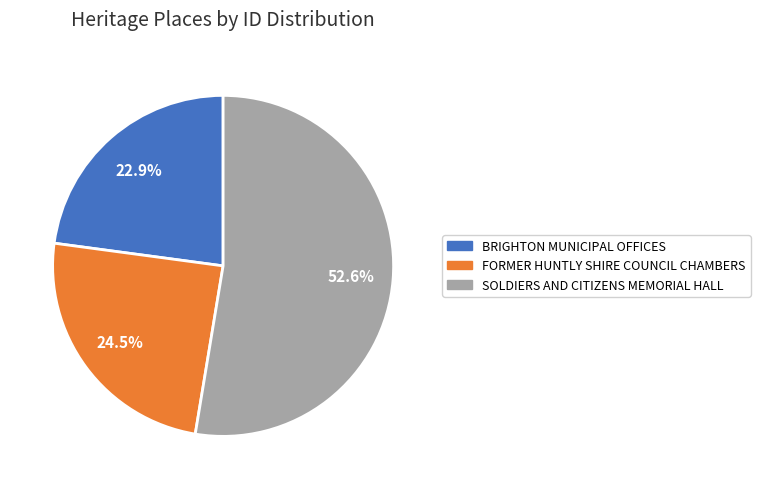

What percentage is the BRIGHTON MUNICIPAL OFFICES slice, to the nearest percent?

23%